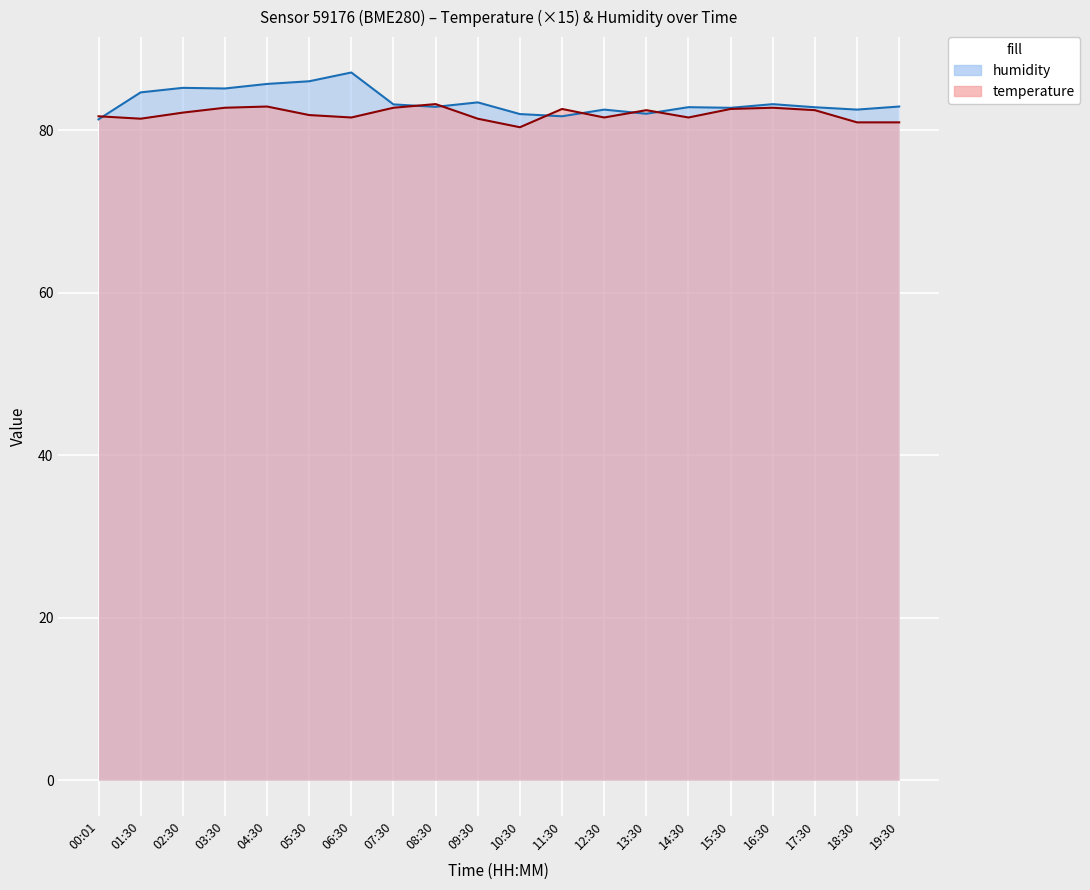

How many data points does each series have?

20